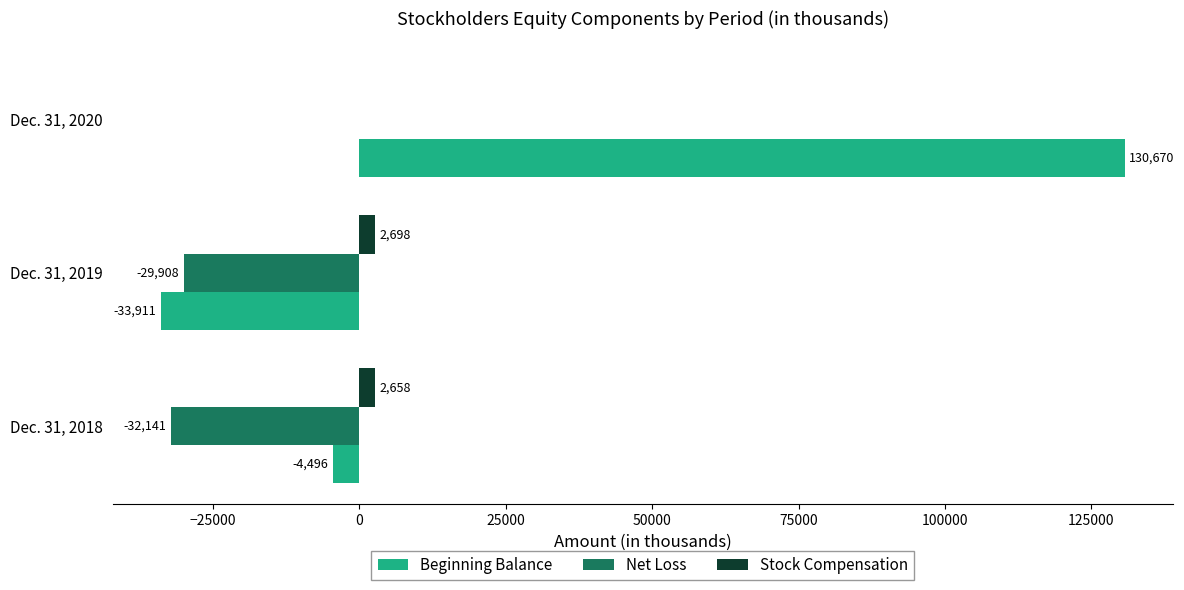

Read the Net Loss value at Dec. 31, 2019, to the nearest 10.

-29910